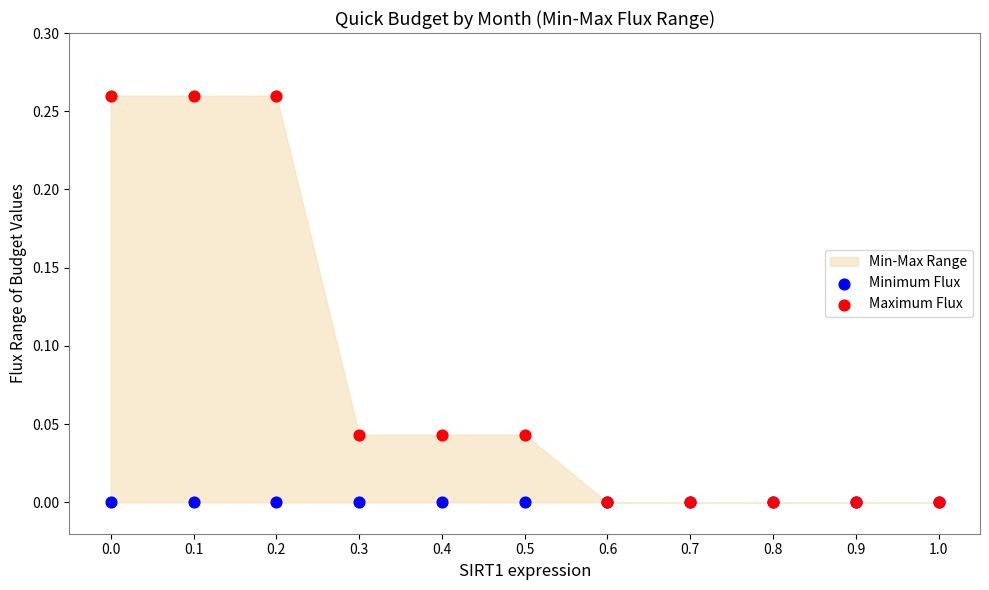

Which series reaches the maximum Y coordinate?

Maximum Flux